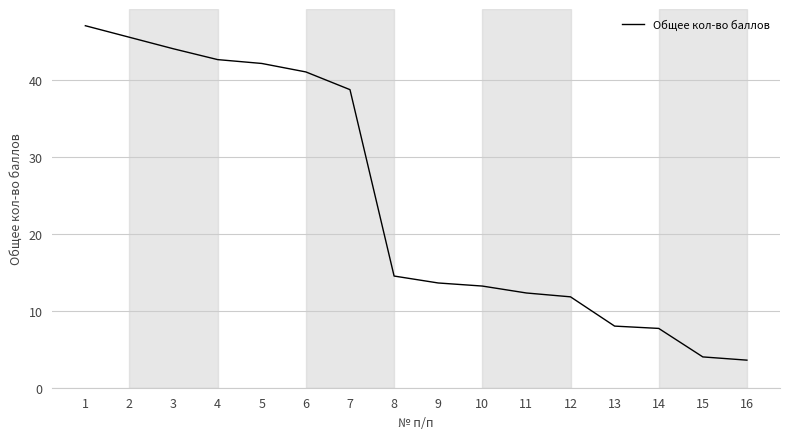

What is the sum of all values?

389.6